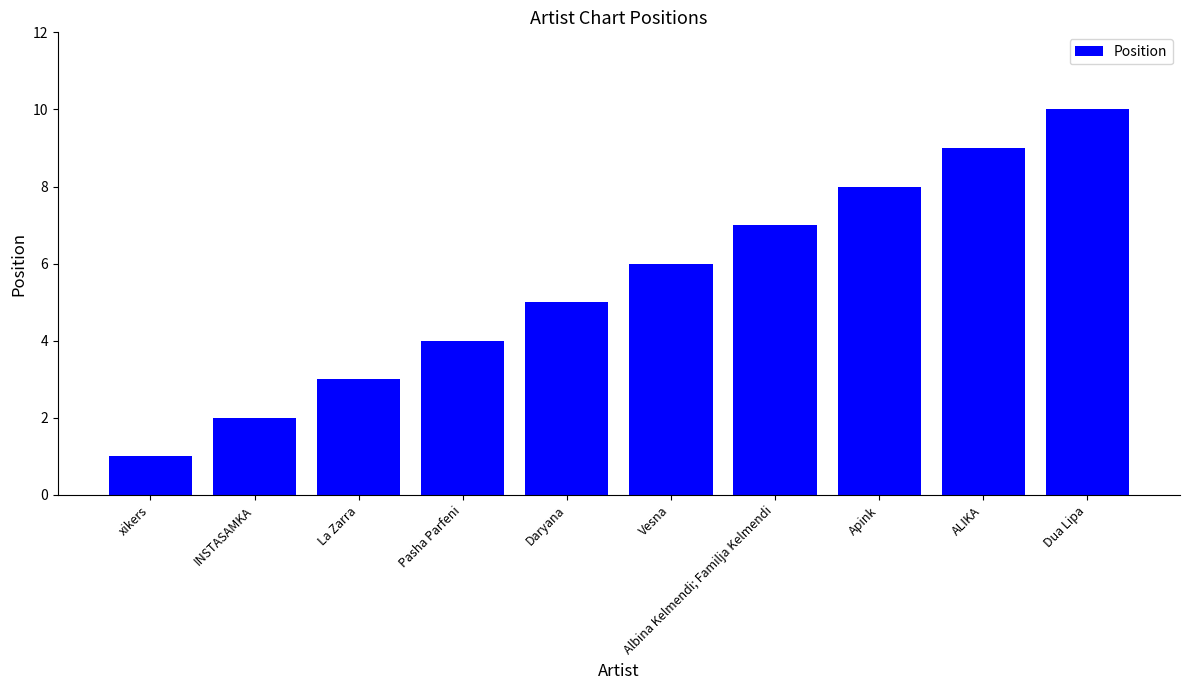

The chart shows a value of 6 at Pasha Parfeni. True or false?

False